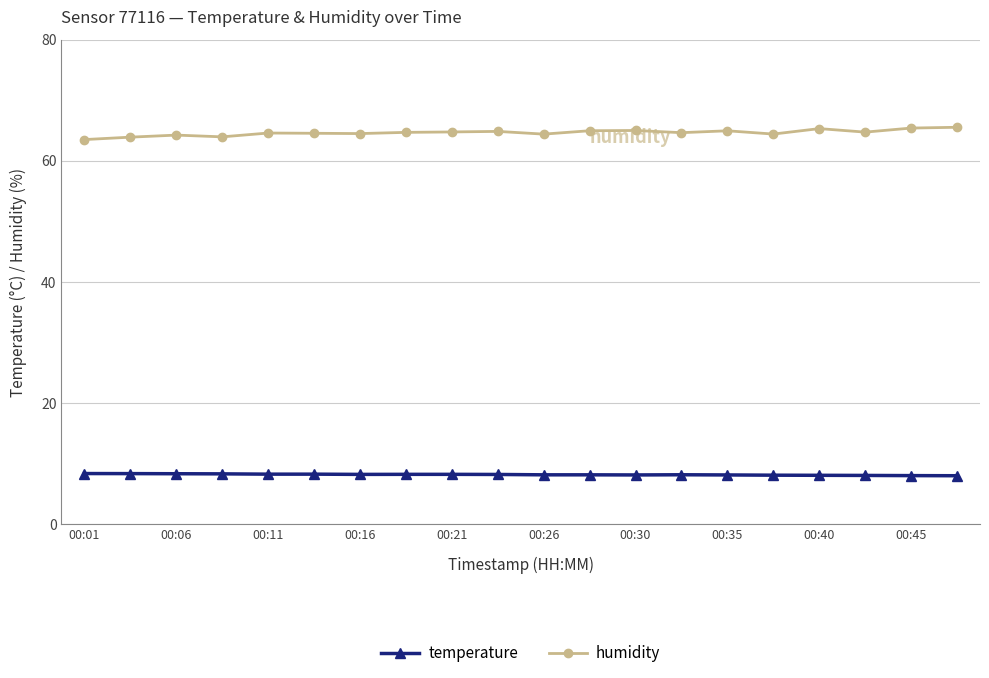

What is the value of the temperature point at the 19th from the left?

8.1